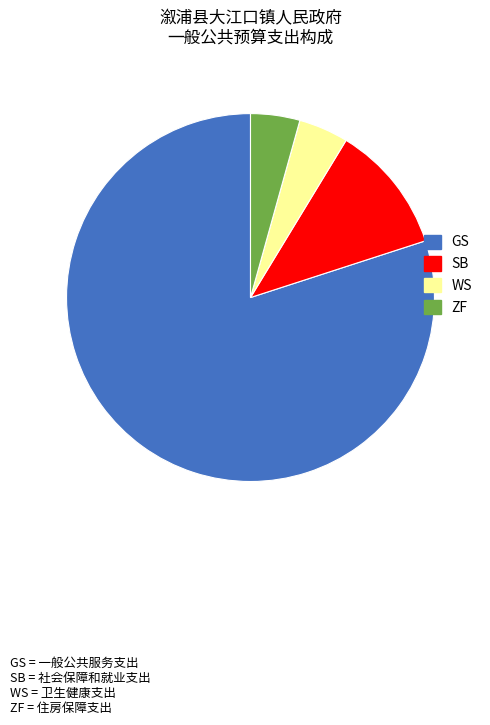

Which category accounts for the majority?

GS